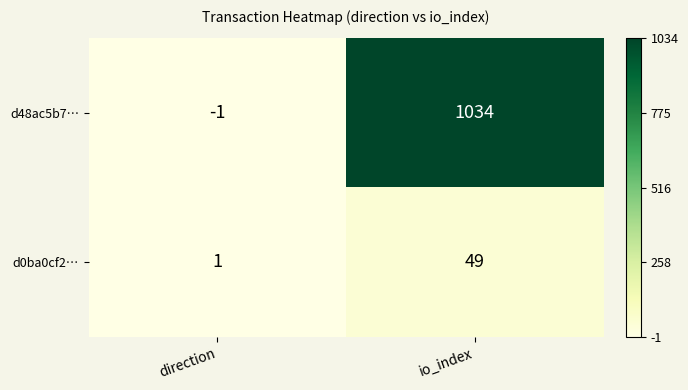

At how many categories does at least one series exceed 1026?

1